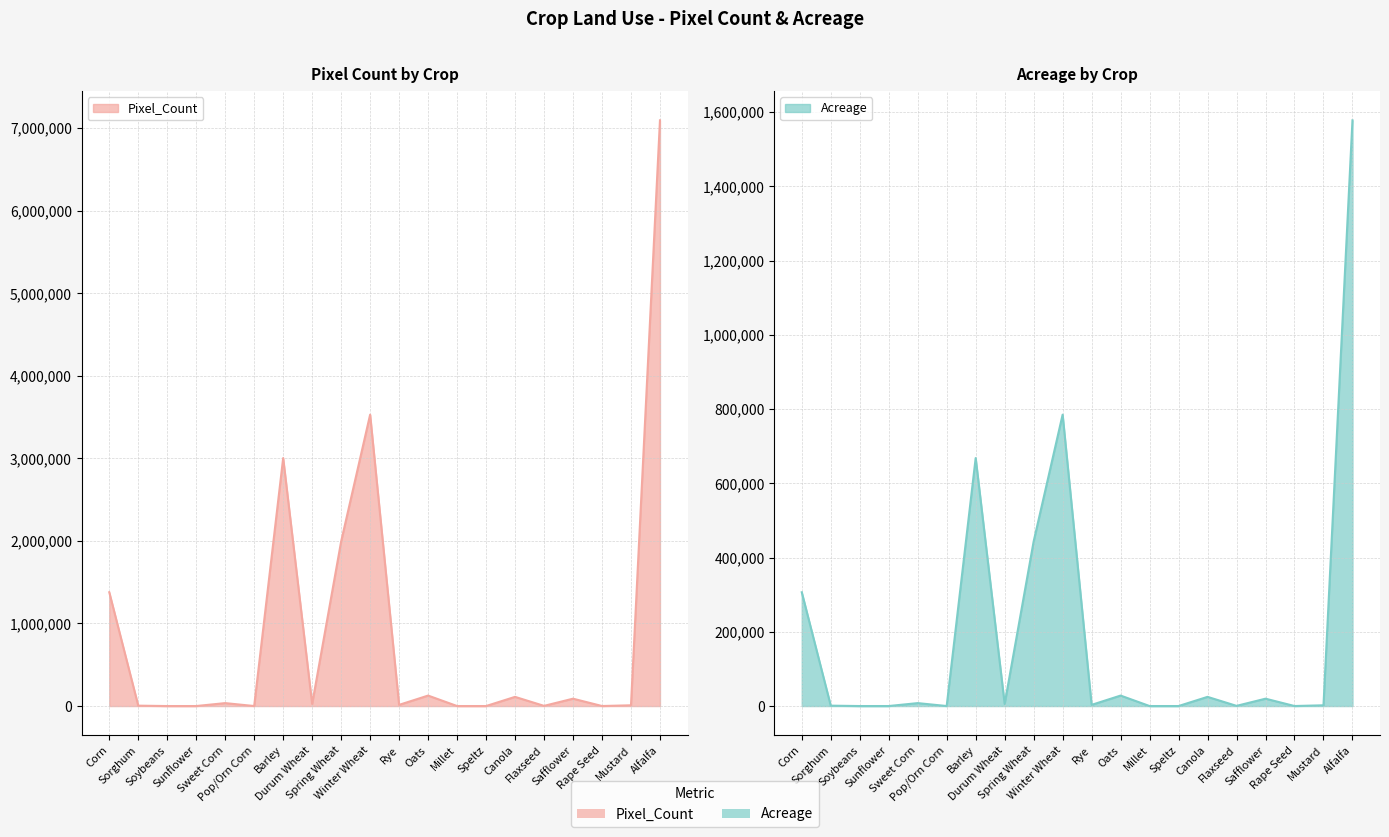

What is the average value of the Pixel_Count series?

870882.0